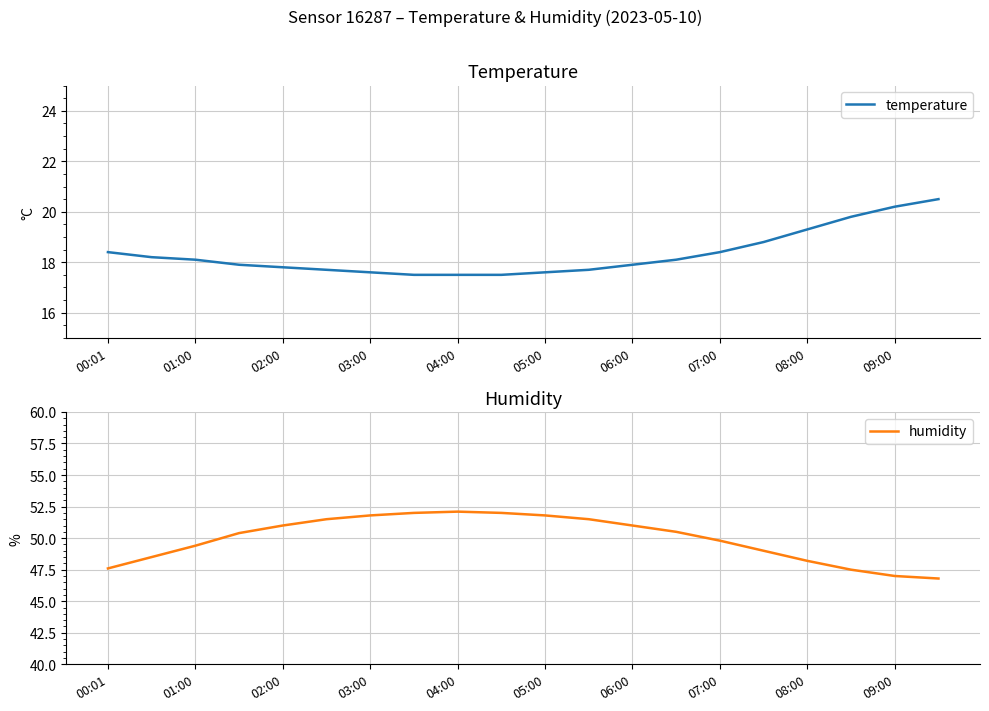

What is the minimum value for temperature?

17.5